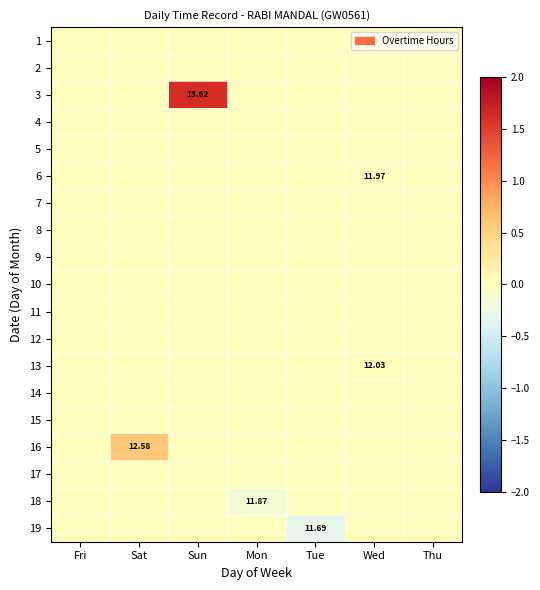

The value of 17 at Wed is 0.0. True or false?

True